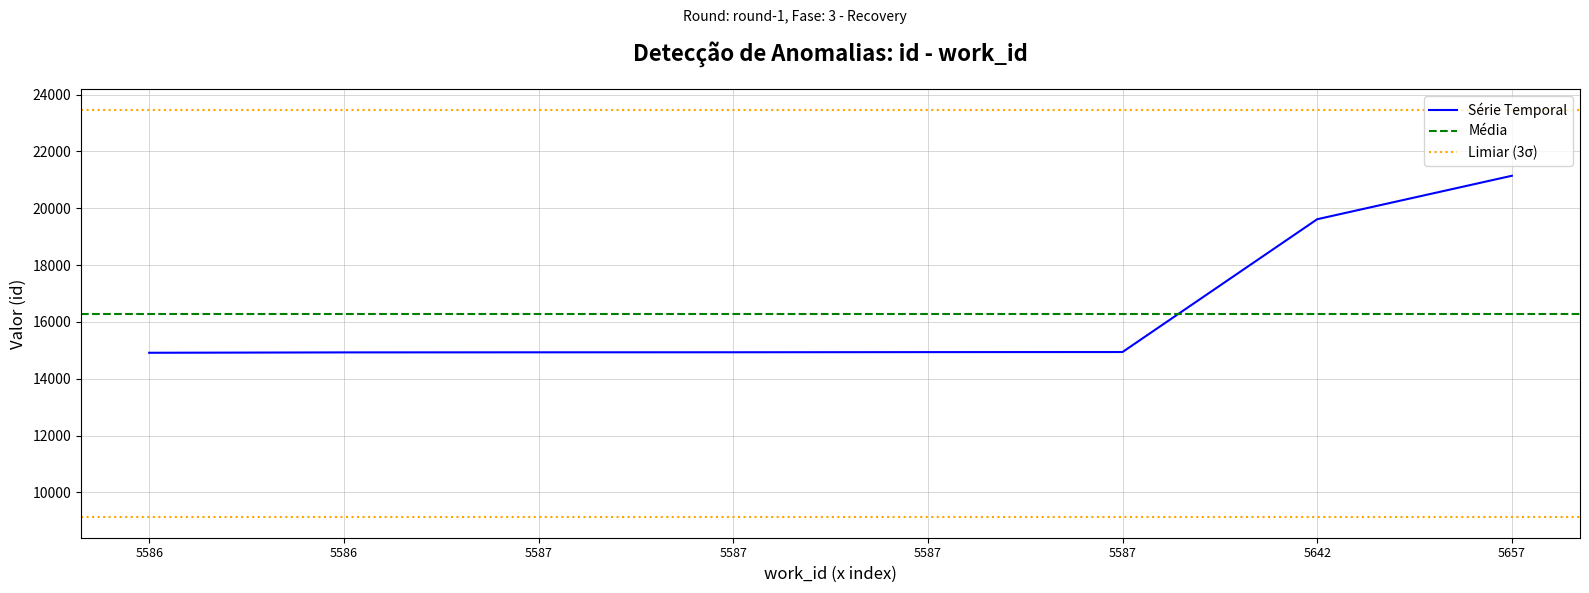

Does the chart have visible grid lines?

Yes